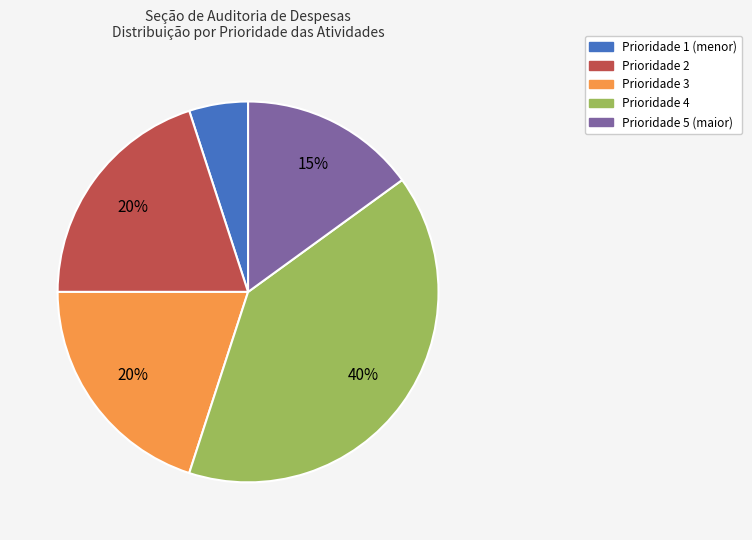

Does Prioridade 5 account for over 50% of the chart?

No